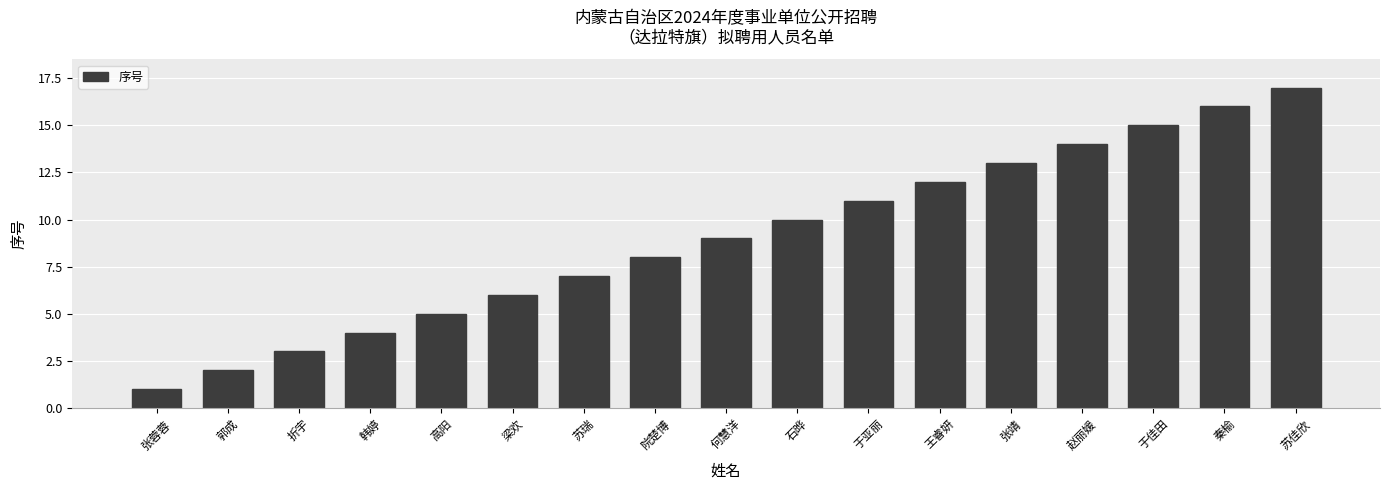

Rank the categories by value from lowest to highest.

张蓉蓉, 郭成, 折宇, 韩婷, 高阳, 梁欢, 苏瑞, 院楚博, 何慧洋, 石晔, 于亚丽, 王睿妍, 张靖, 赵丽媛, 于佳田, 秦榆, 苏佳欣